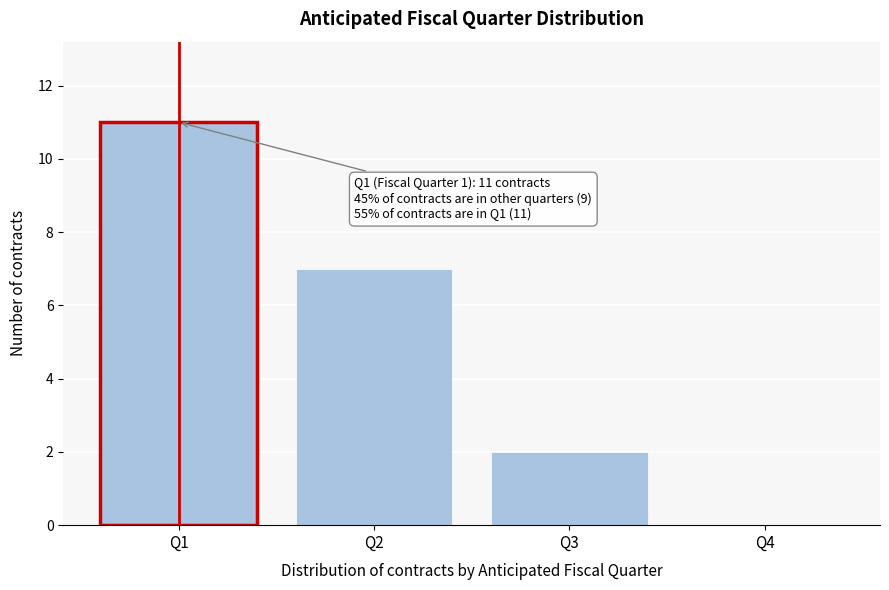

Reading right to left, what are all the values shown in this chart?

Q4=0	Q3=2	Q2=7	Q1=11